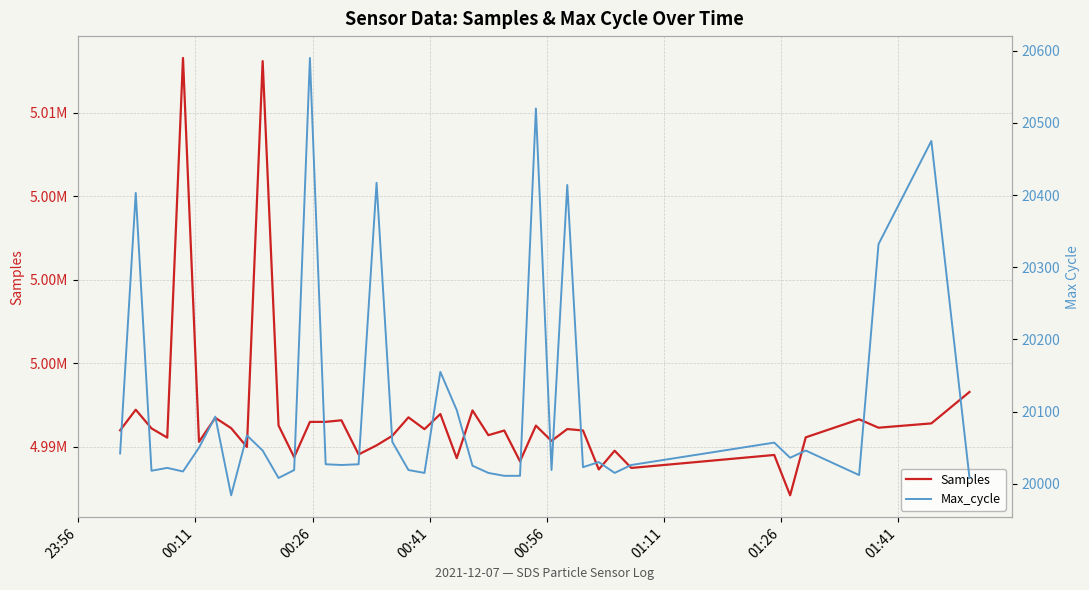

True or false: Samples and Max_cycle intersect in this chart.

False